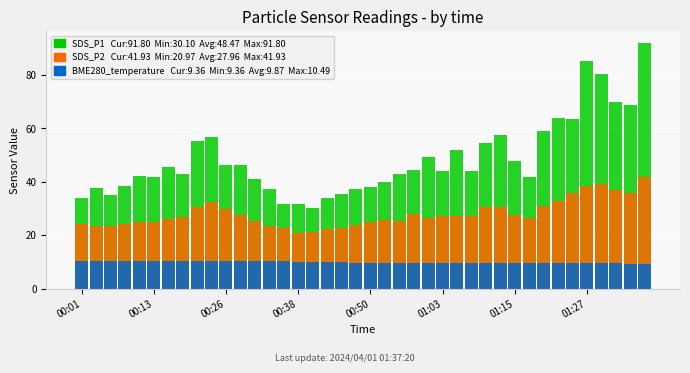

How many categories are shown in the chart?

40